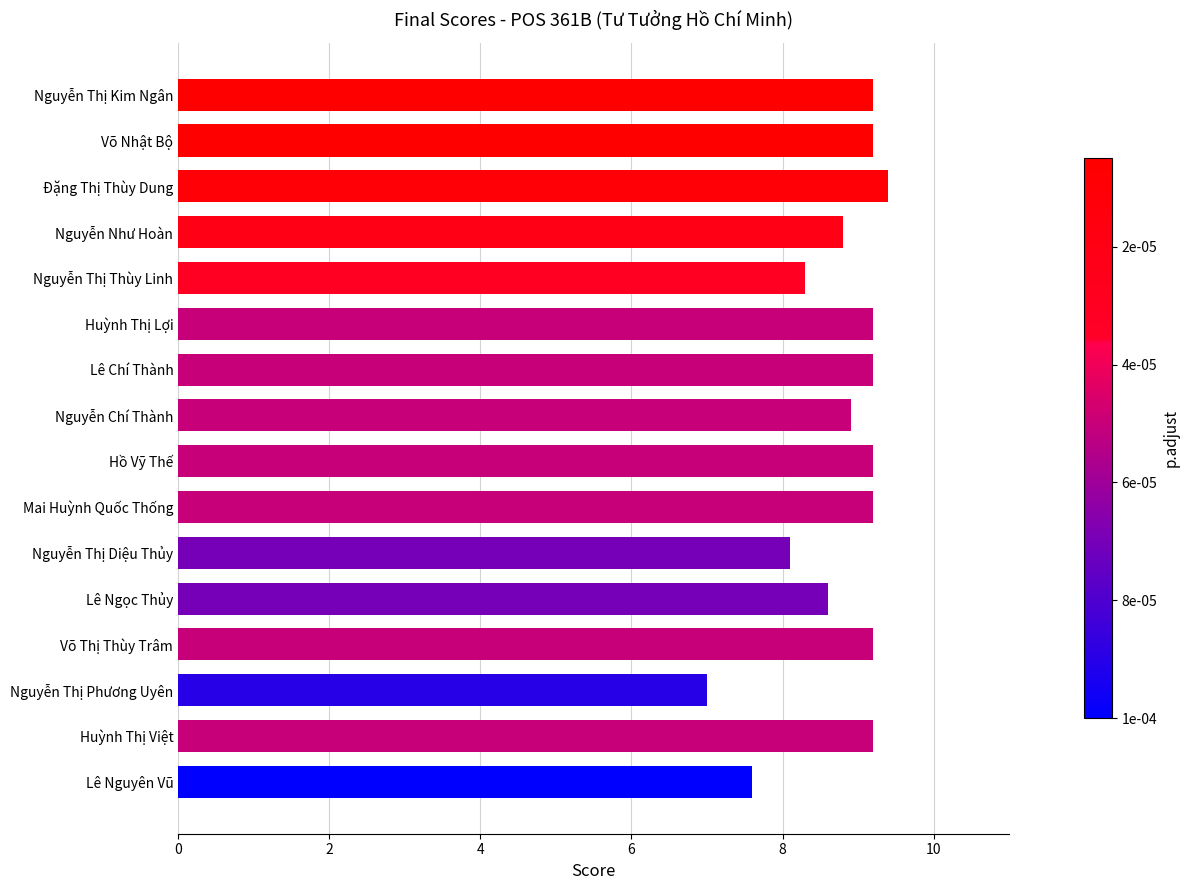

Between Nguyễn Chí Thành and Nguyễn Thị Kim Ngân, which is larger?

Nguyễn Thị Kim Ngân